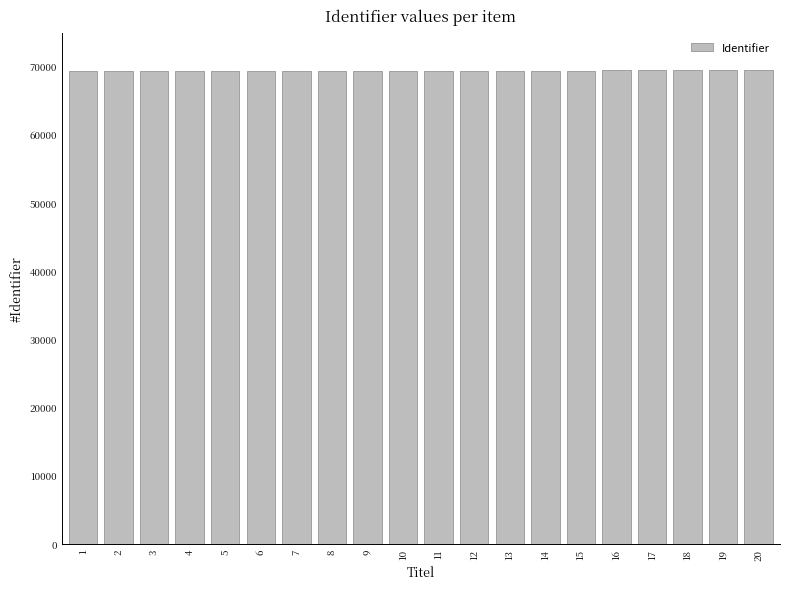

What is the maximum value shown in the chart?

69409